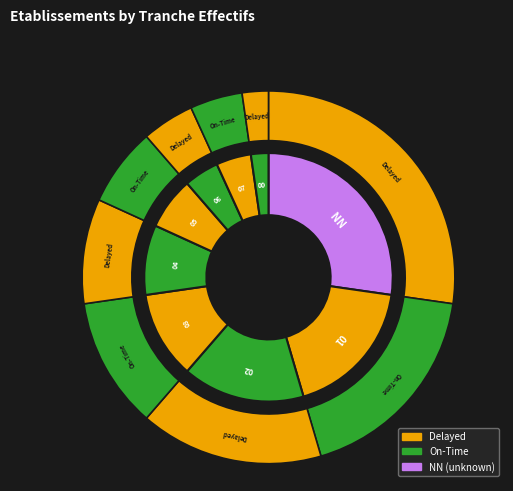

Approximately how many times larger is the value at 07 compared to 05?

0.7